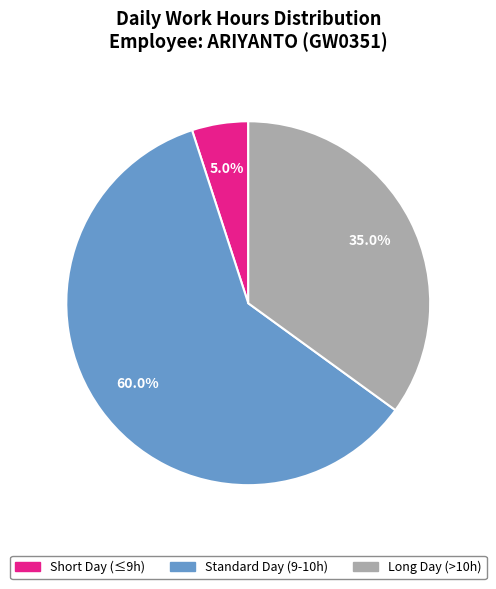

How many slices are in this pie chart?

3